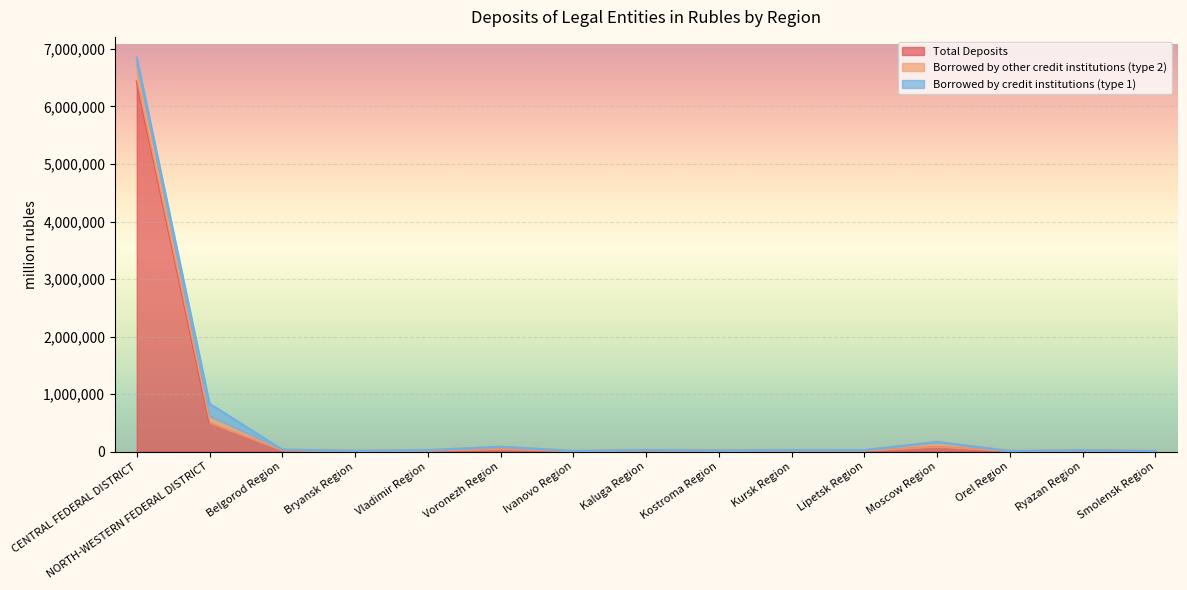

In Total Deposits, how many points are higher than both neighbors (excluding endpoints)?

4